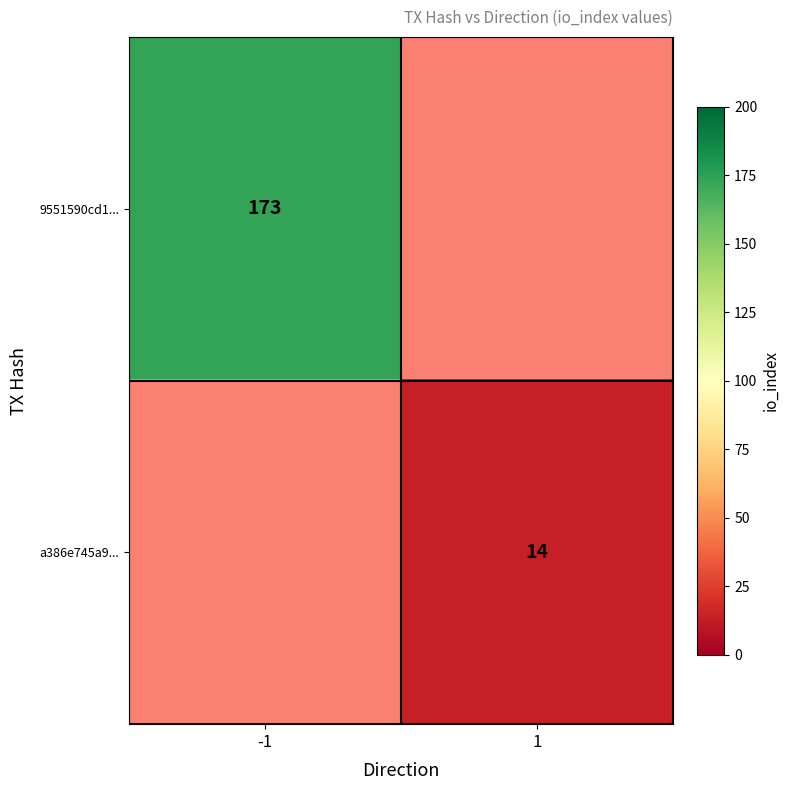

True or false: 9551590cd1... has a value of 173 at -1.

True